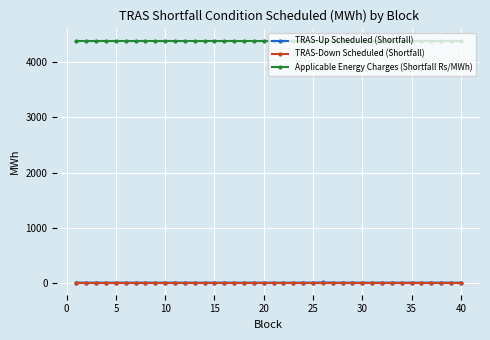

What is the sum of all Applicable Energy Charges (Shortfall Rs/MWh) values?

175800.0